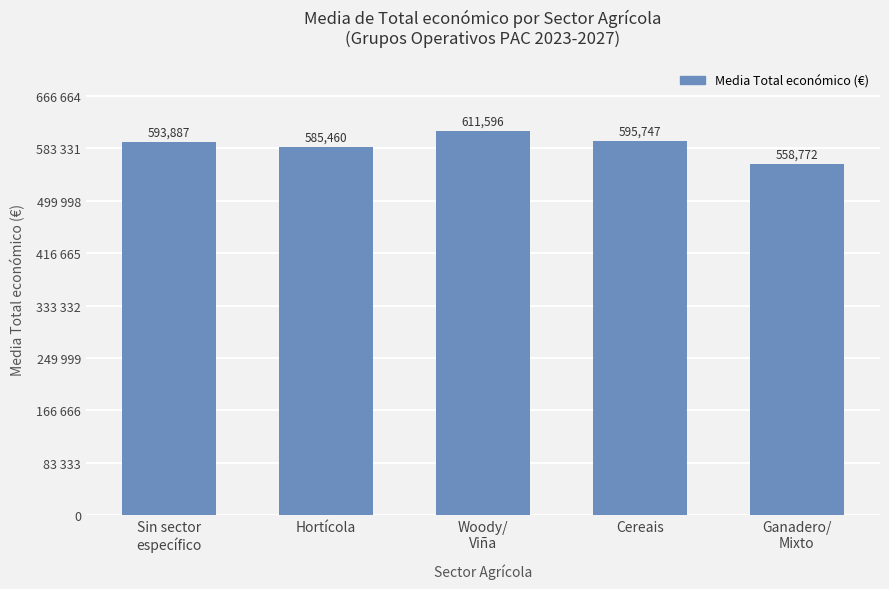

At which label does the data first exceed 593887?

Sin sector
específico